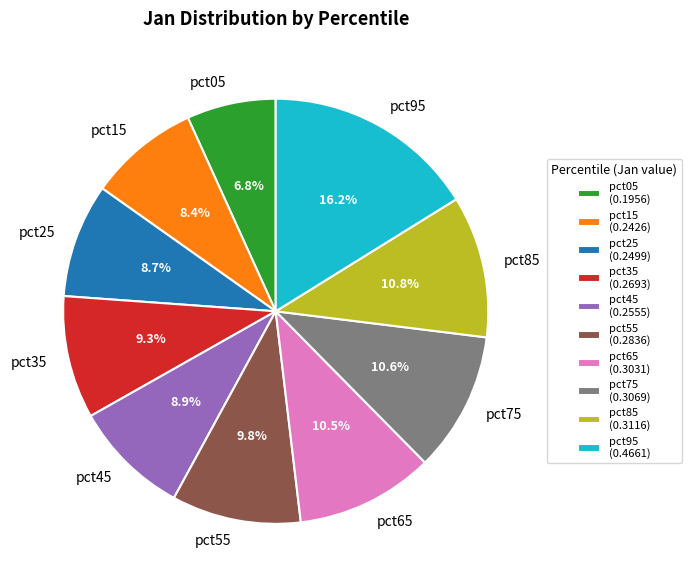

To the nearest percent, what portion does pct85 represent?

11%